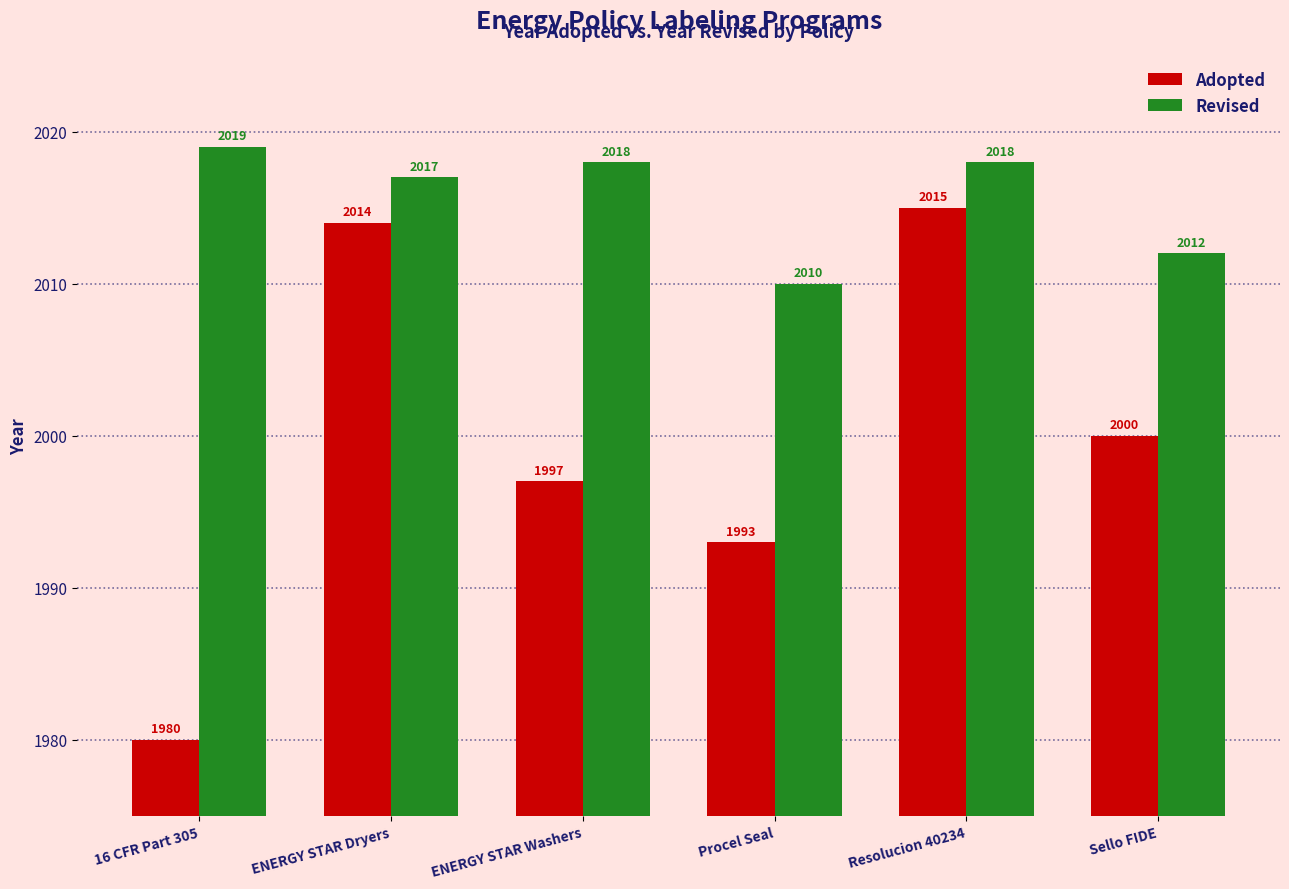

Is the value of Adopted at ENERGY STAR Dryers greater than the value of Revised at 16 CFR Part 305?

No